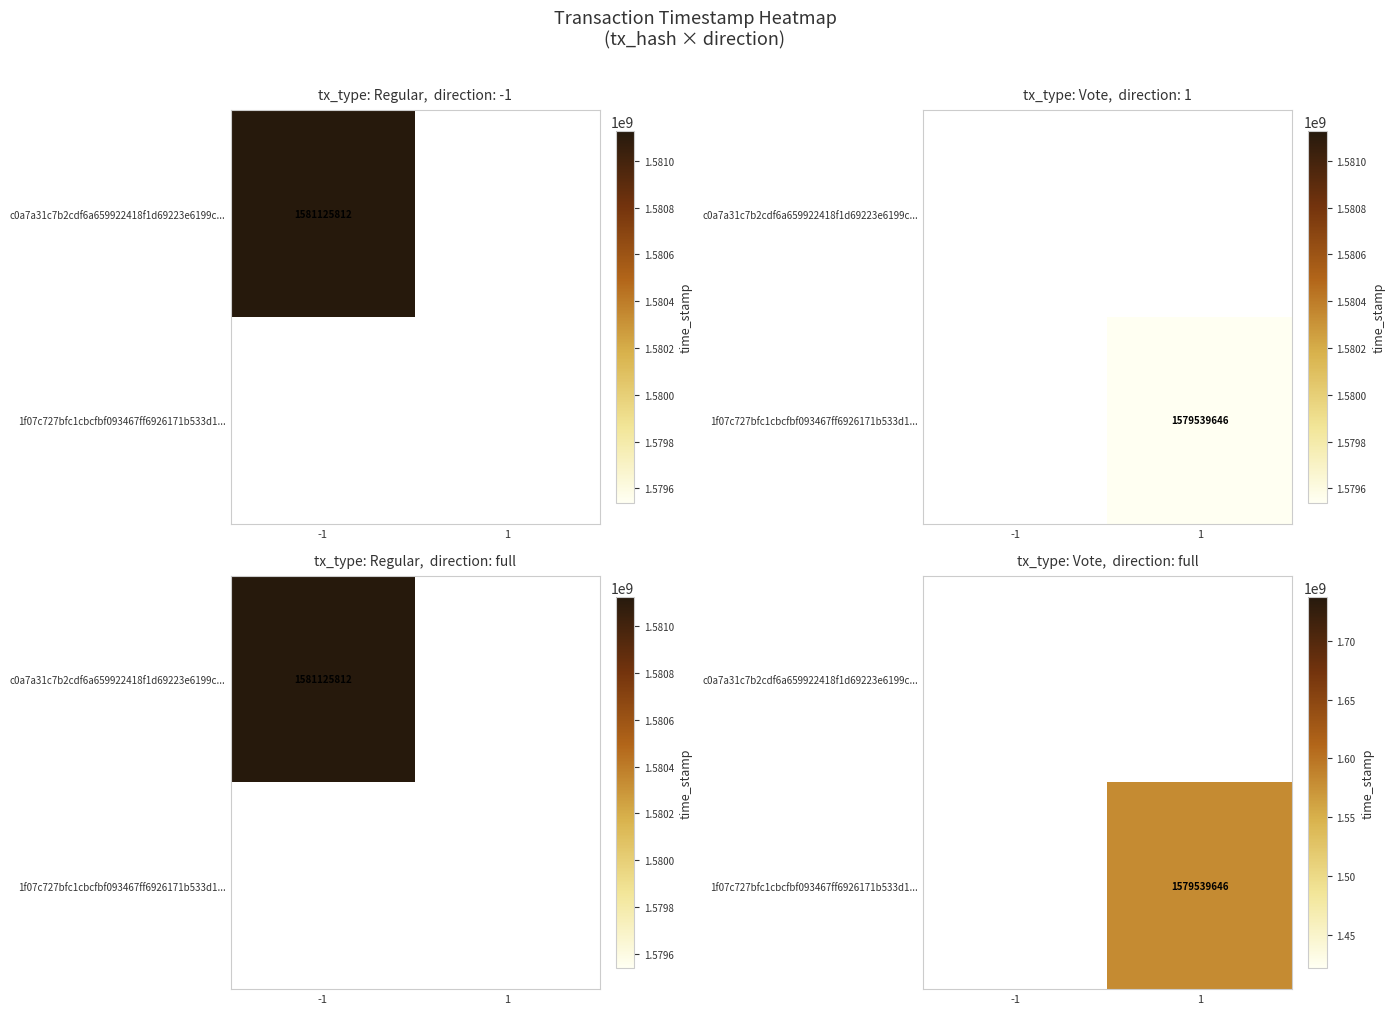

Rank the categories by 1f07c727bfc1cbcfbf093467ff6926171b533d1... value from lowest to highest.

-1, 1